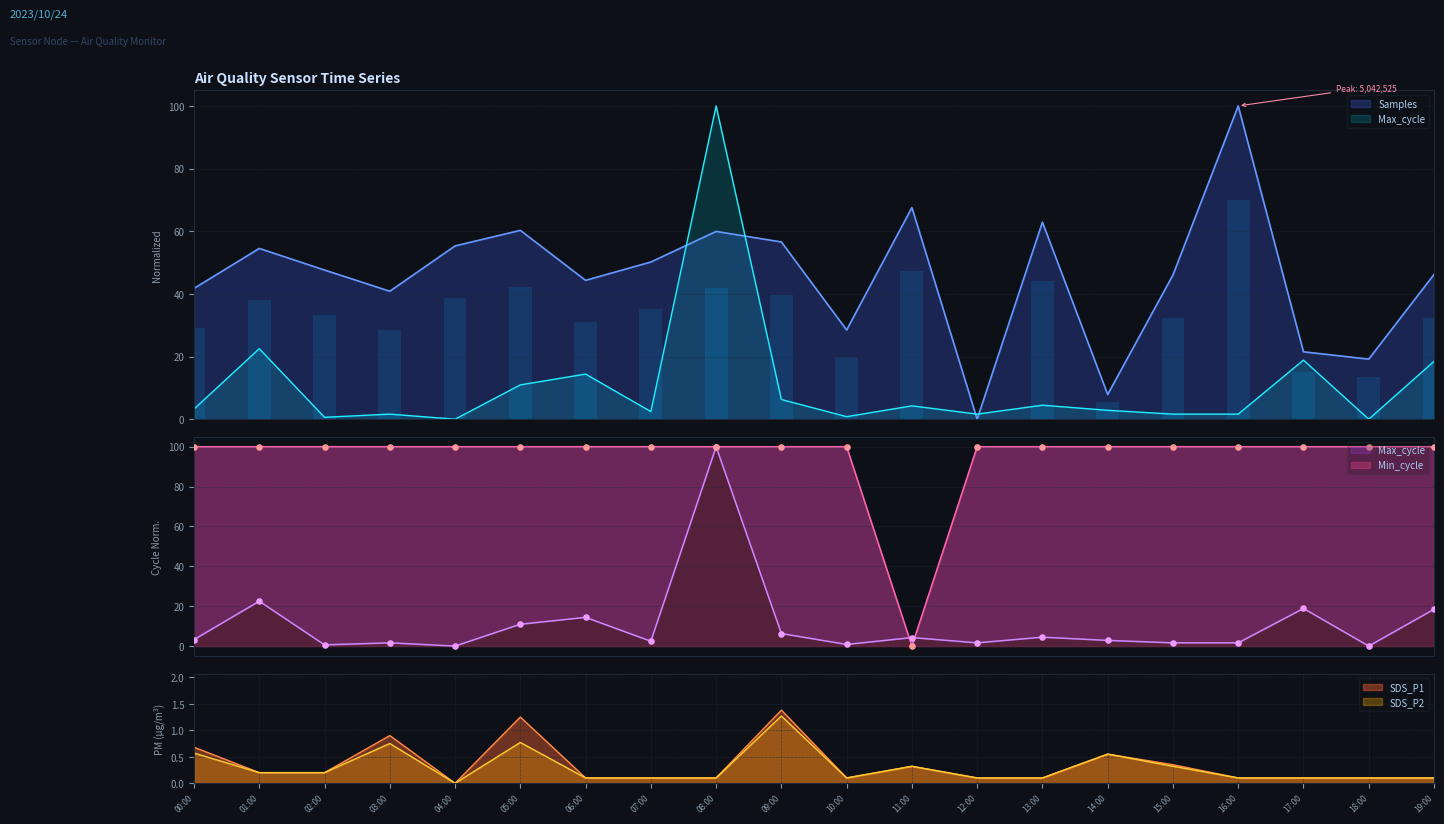

Which series has the widest spread of Y values?

Max_cycle